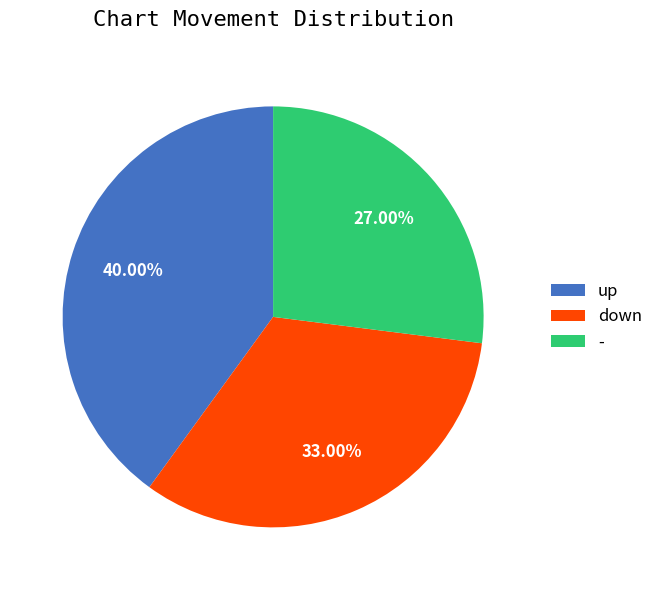

Count the number of slices in the pie.

3